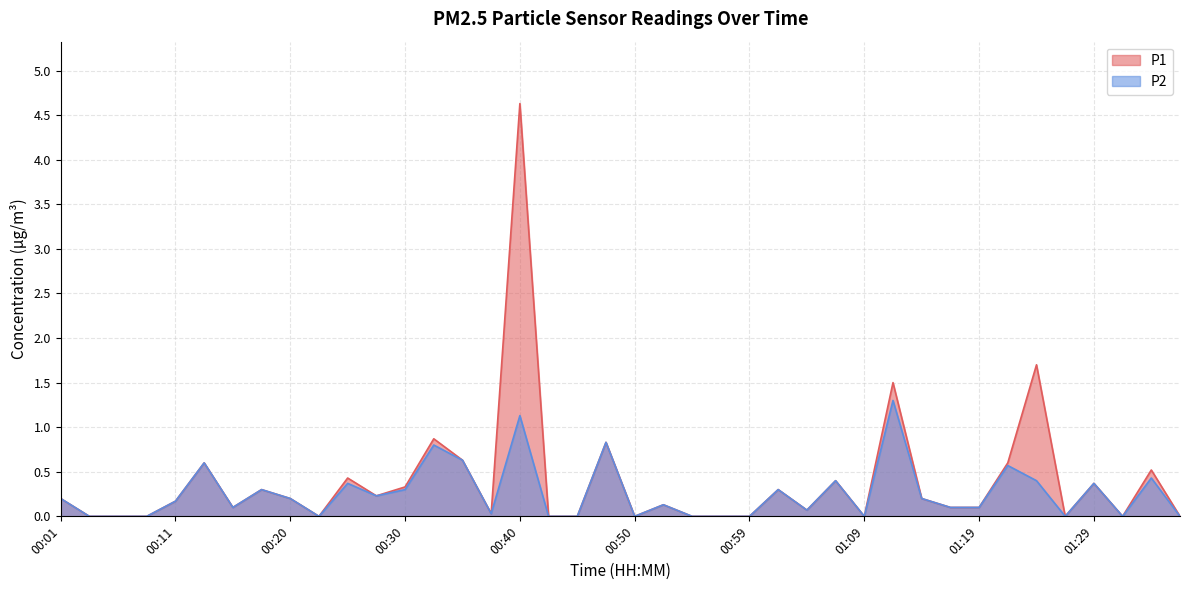

What is the spread (max minus min) of values at 01:33?

0.1